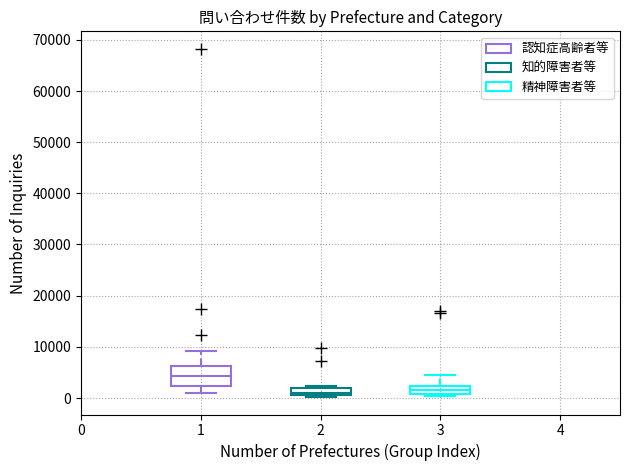

Which box's median line is the highest?

1